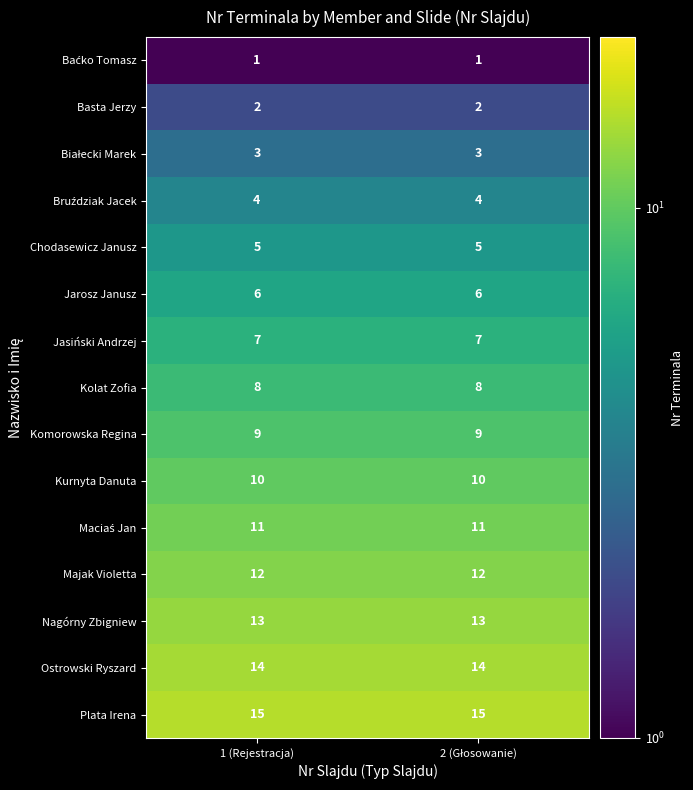

What is the lowest value of the Majak Violetta series?

12